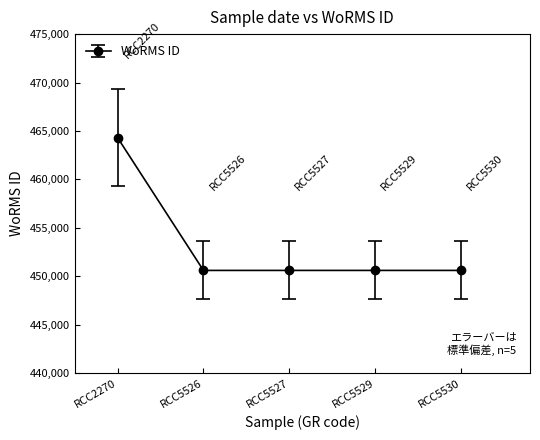

True or false: the data shows 243103 at RCC5526.

False